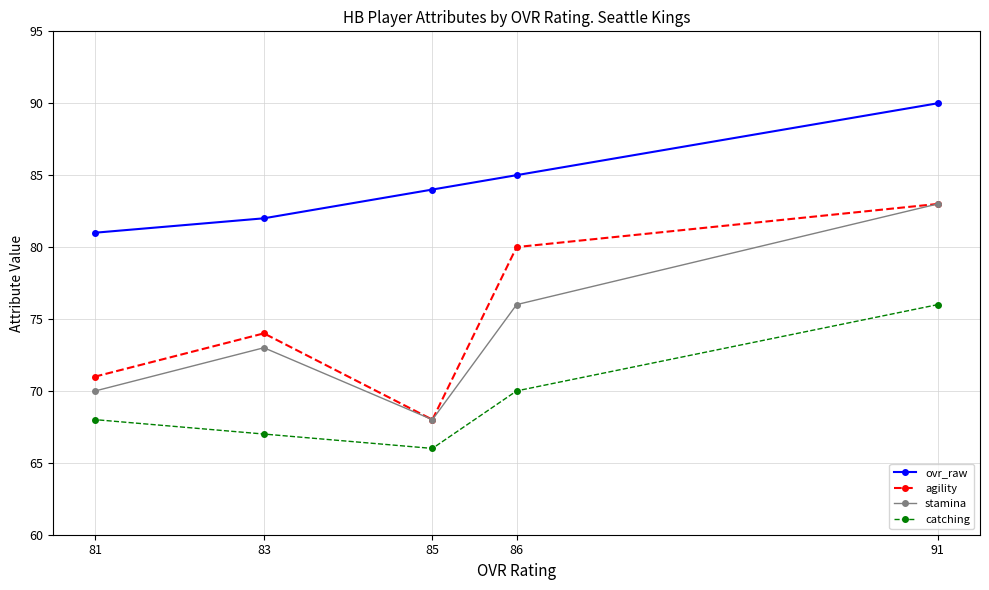

What is the maximum value for ovr_raw?

90